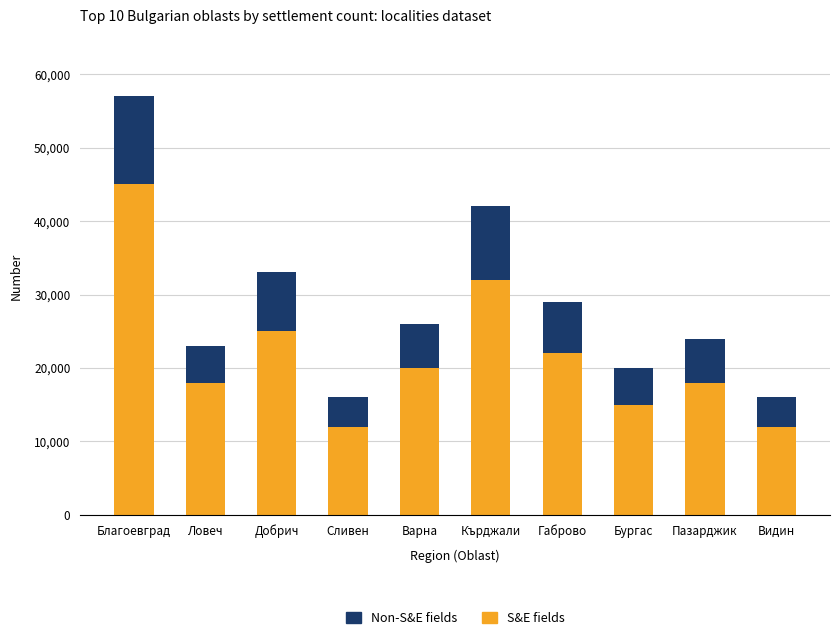

At which category is the sum across all series the highest?

Благоевград